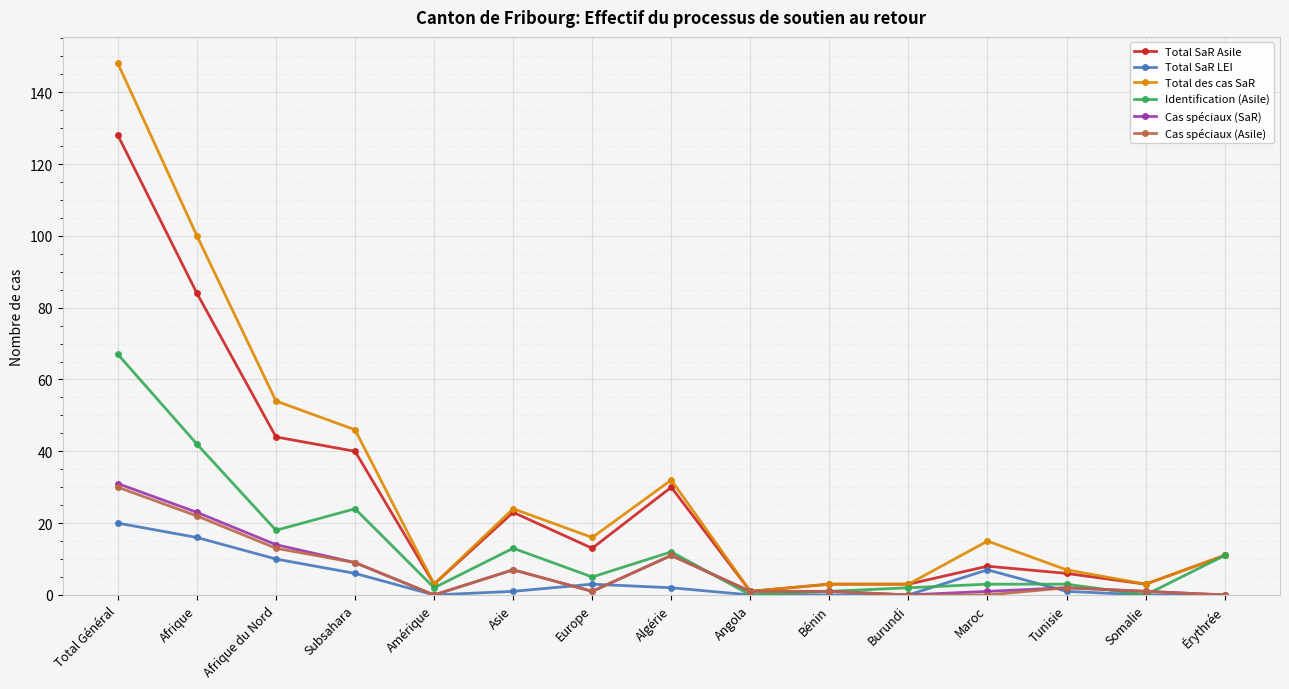

The value of Identification (Asile) at Subsahara is 24. True or false?

True